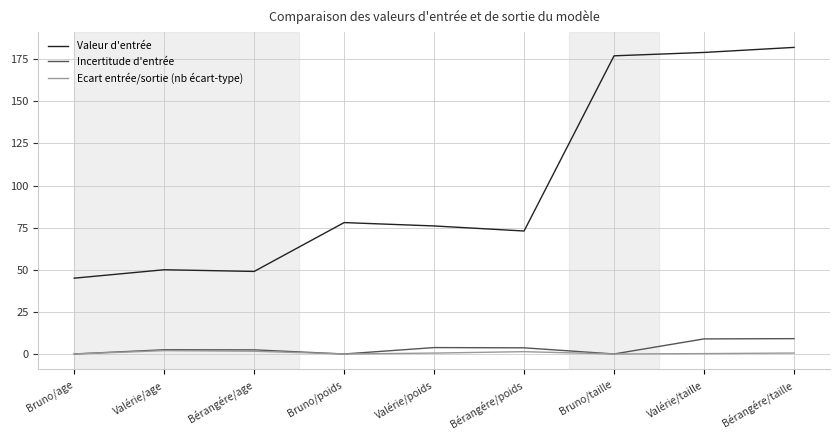

Rank the series by their maximum value, from lowest to highest.

Ecart entrée/sortie (nb écart-type), Incertitude d'entrée, Valeur d'entrée